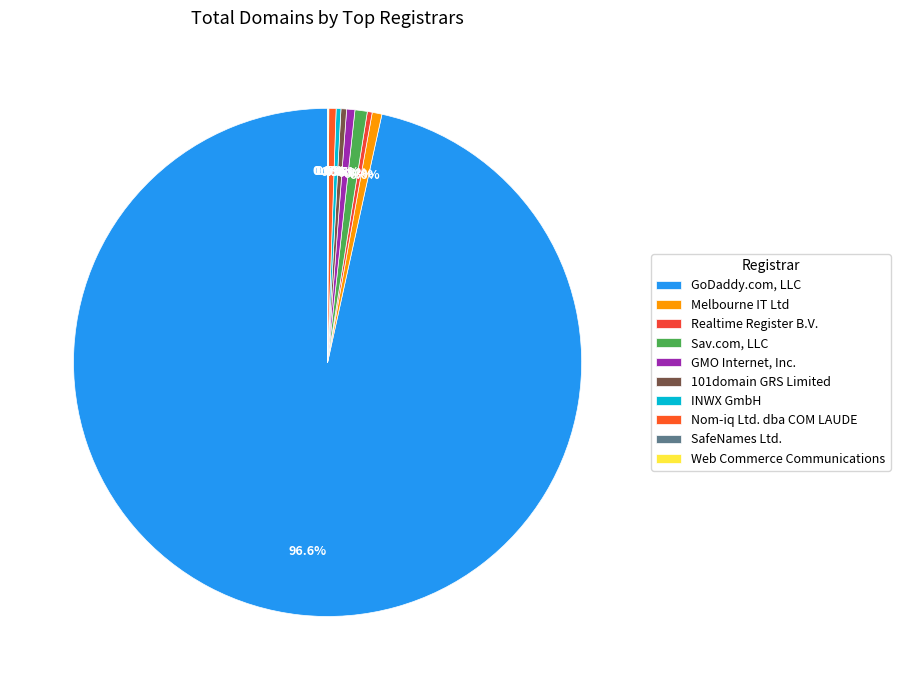

Does GoDaddy.com, LLC account for over 50% of the chart?

Yes